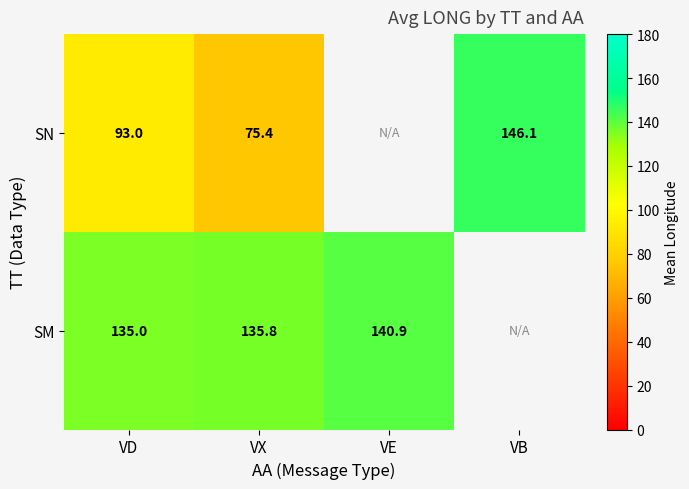

Is the value of SM at VE greater than the value of SN at VB?

No